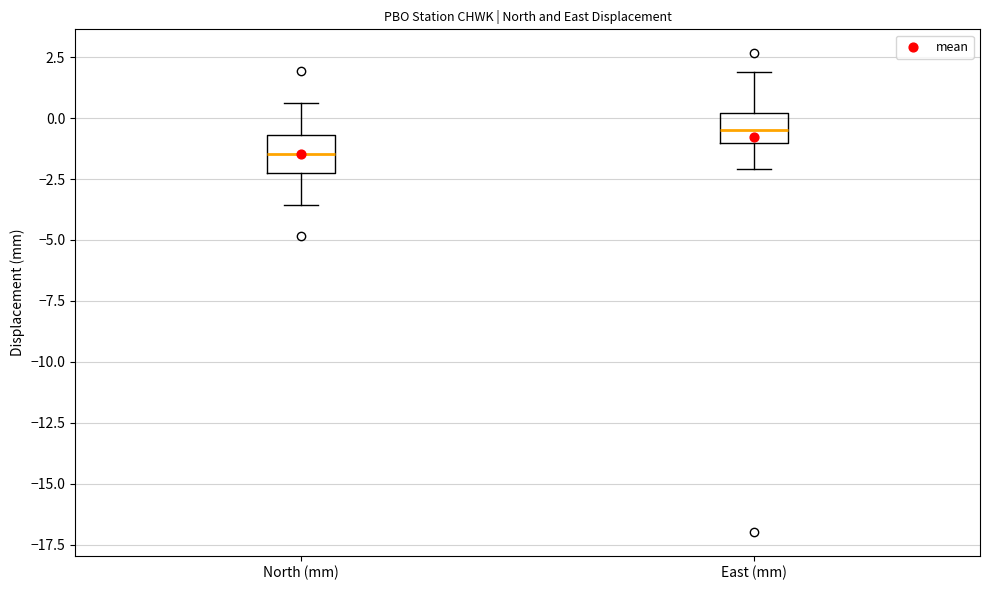

Reading left to right, transcribe this box plot: for each box, give where its median line is, the range the box spans, and where its two whiskers end, as read against the y-axis. The values are not printed on the chart, so give them approximately, as read against the axis.

North (mm): median -1.5, box -2.5 to -0.5, whiskers -3.5 to 0.5
East (mm): median -0.5, box -1.0 to 0.0, whiskers -2.0 to 2.0